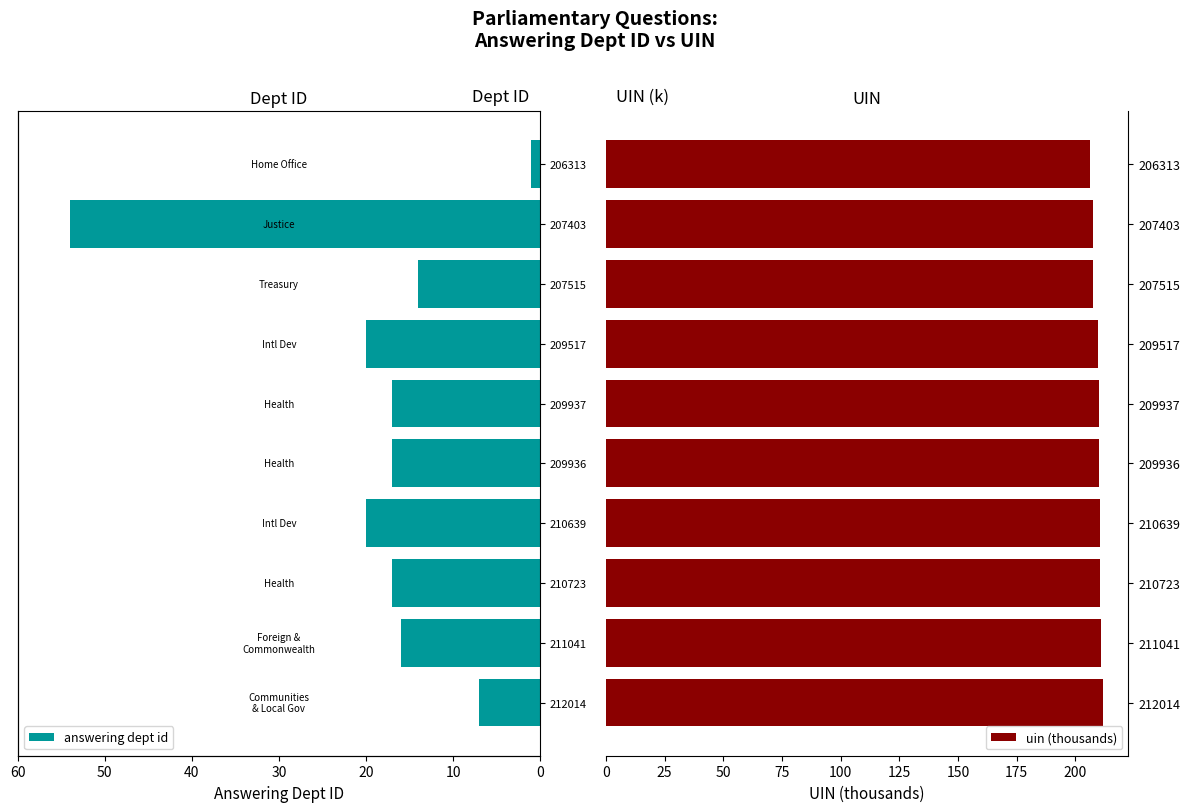

The value of uin (thousands) at 210723 is 135.9. True or false?

False